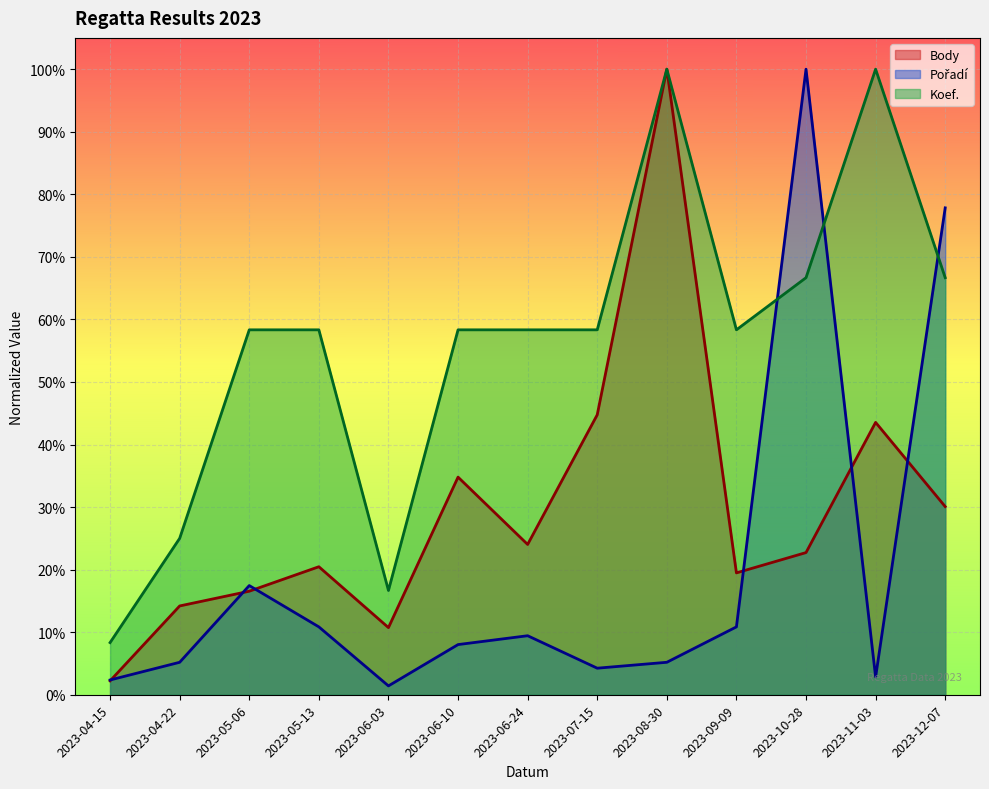

Which has a higher value, 2023-04-15 or 2023-05-13?

2023-05-13